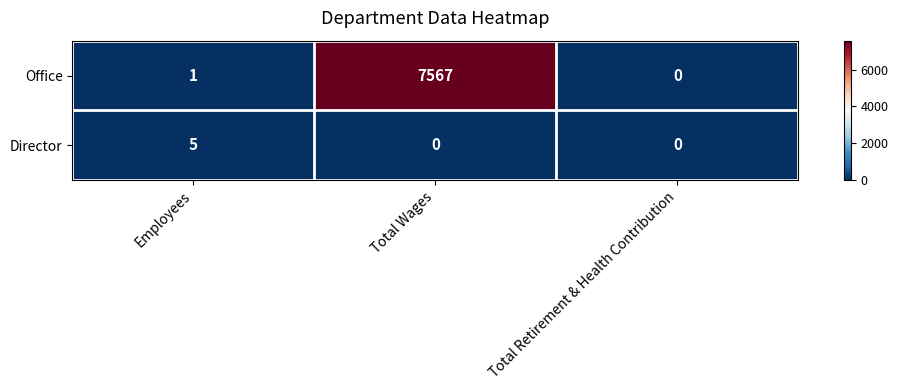

What is the total value across all series at Employees?

6